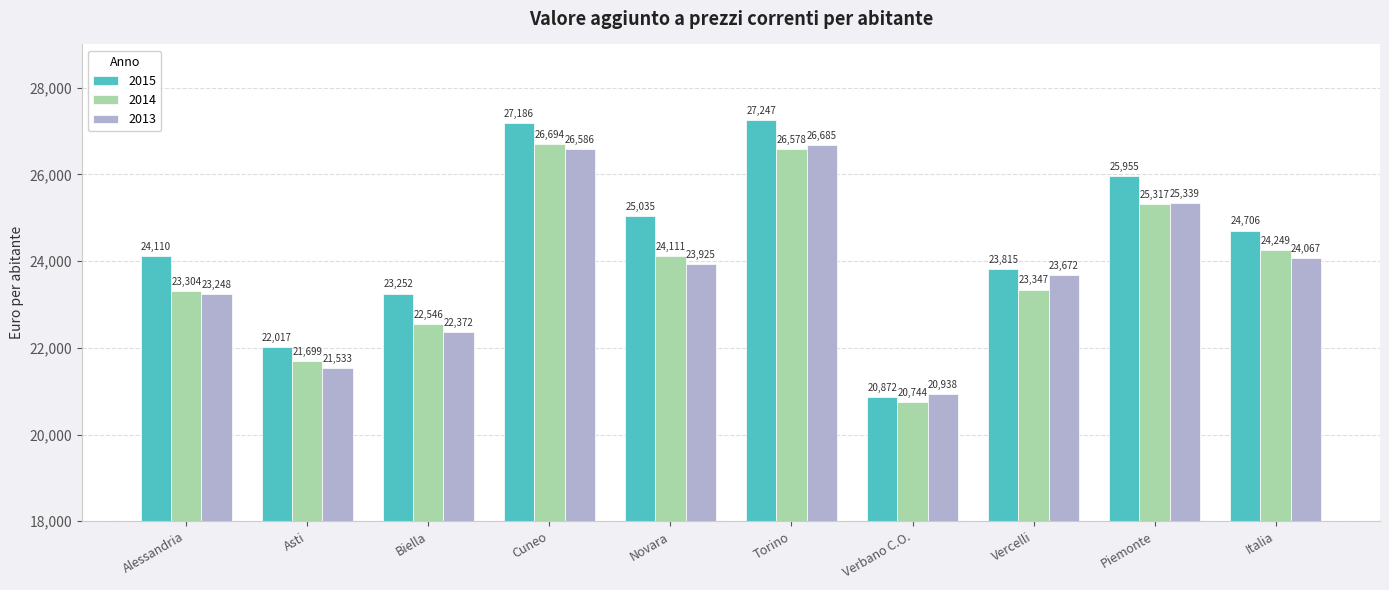

Rank the categories by 2013 value from highest to lowest.

Torino, Cuneo, Piemonte, Italia, Novara, Vercelli, Alessandria, Biella, Asti, Verbano C.O.